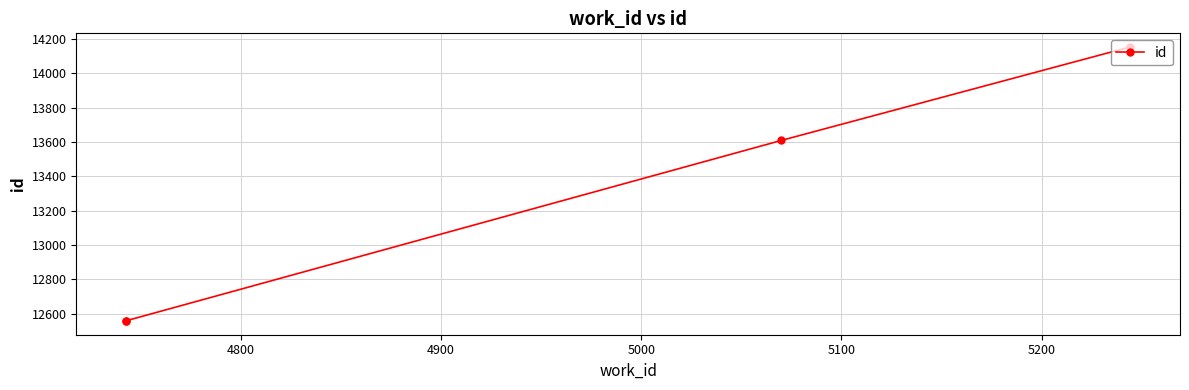

Does the chart display data point markers on the line(s)?

Yes